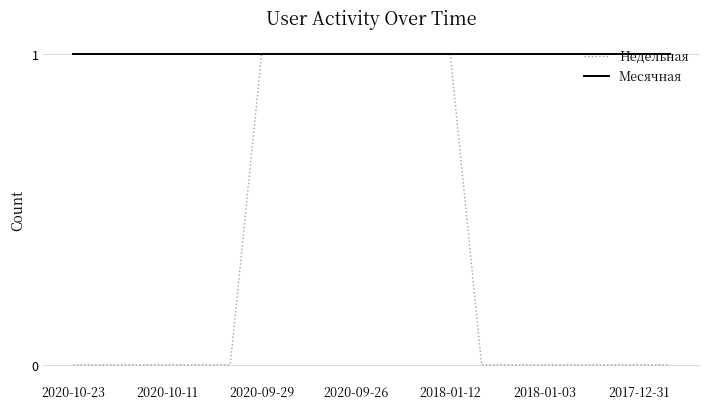

Which series has the largest total across all categories?

Месячная